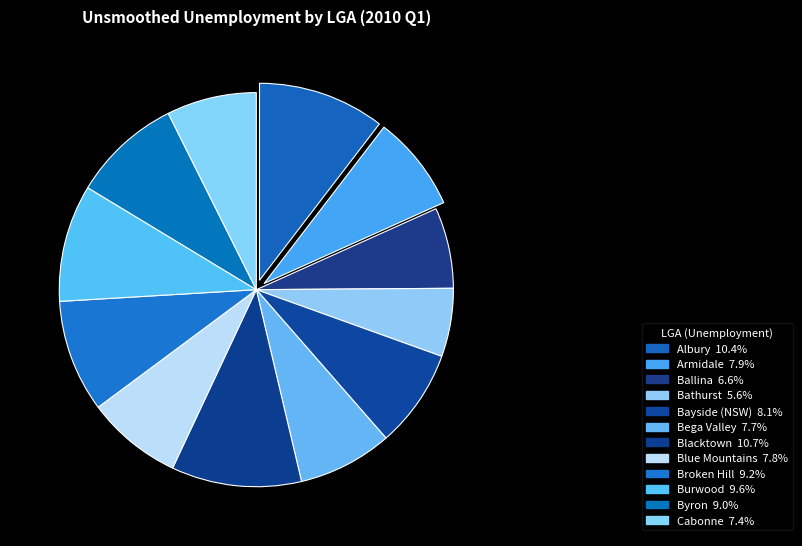

The Bathurst slice represents 6% of the pie. True or false?

True